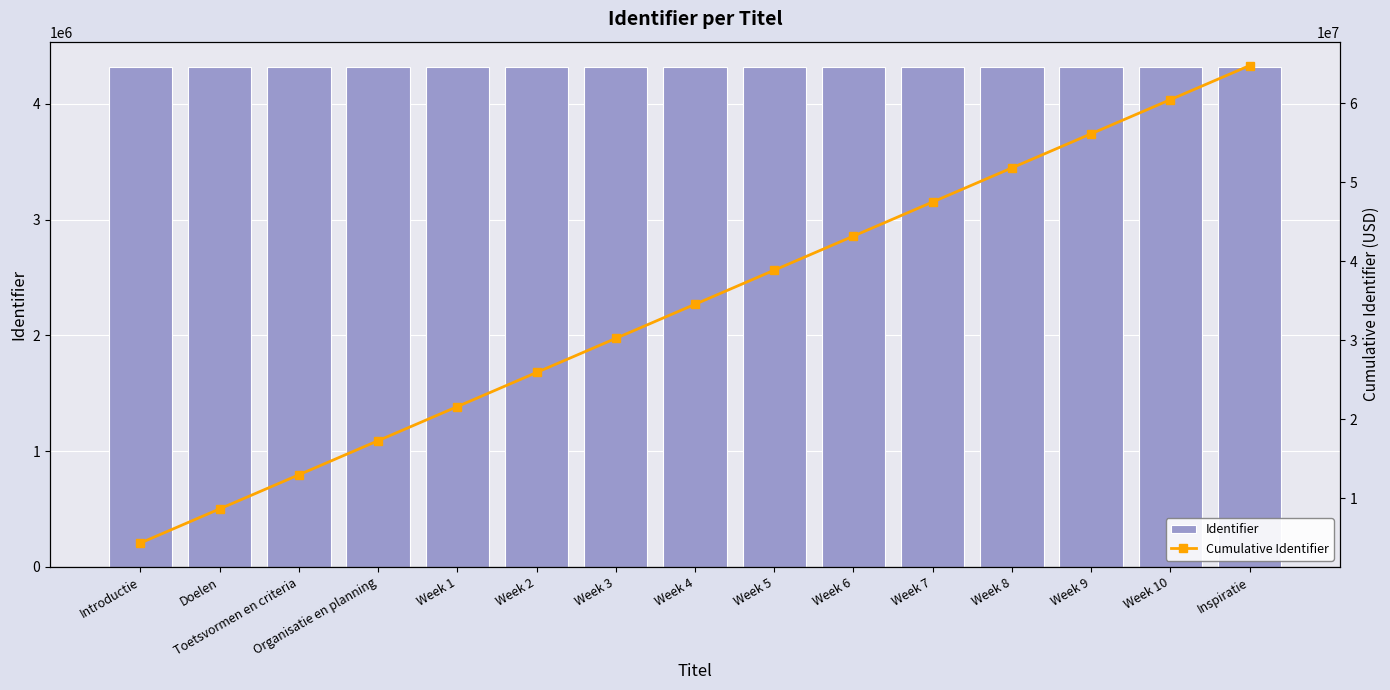

At which label does Identifier first exceed 4320011?

Week 5